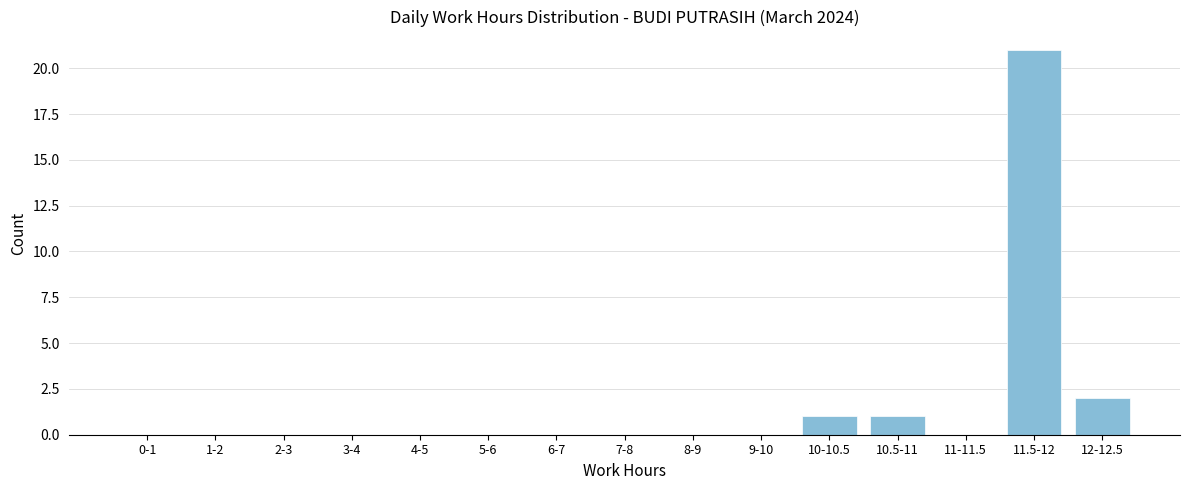

Reading right to left, list all the values displayed in this chart.

12-12.5=2	11.5-12=21	11-11.5=0	10.5-11=1	10-10.5=1	9-10=0	8-9=0	7-8=0	6-7=0	5-6=0	4-5=0	3-4=0	2-3=0	1-2=0	0-1=0